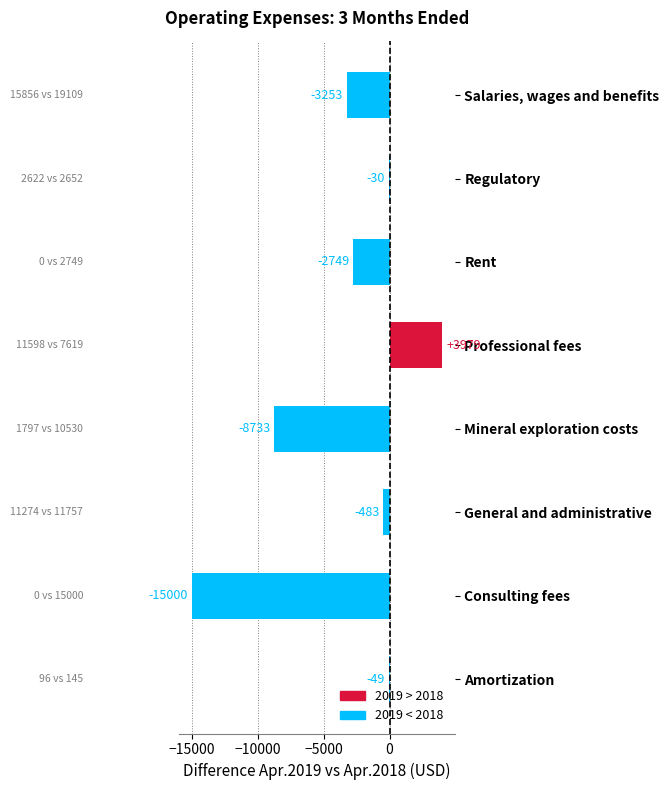

Which label corresponds to the largest value in the chart?

Professional fees